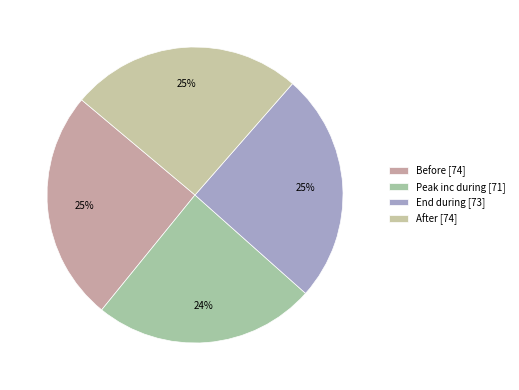

To the nearest percent, what portion does Before represent?

25%